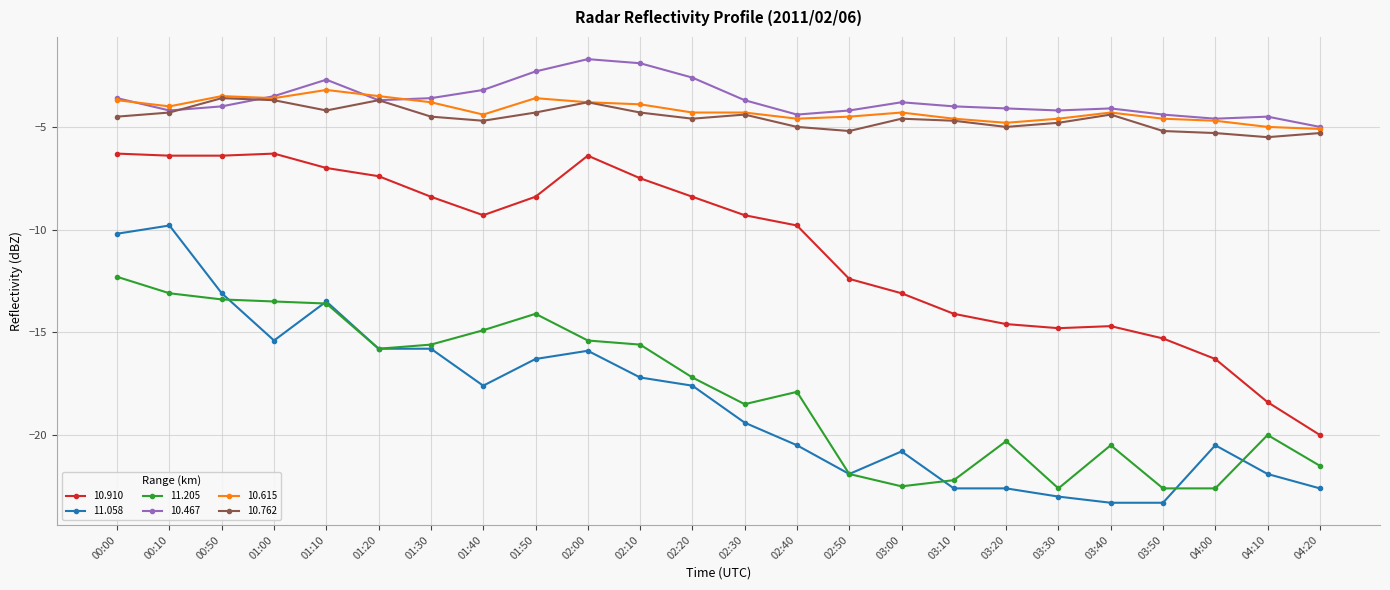

What is the difference between the 10.615 values at 00:50 and 03:00?

0.8